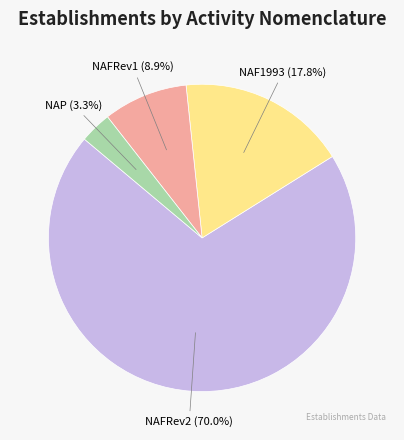

Count the number of slices in the pie.

4